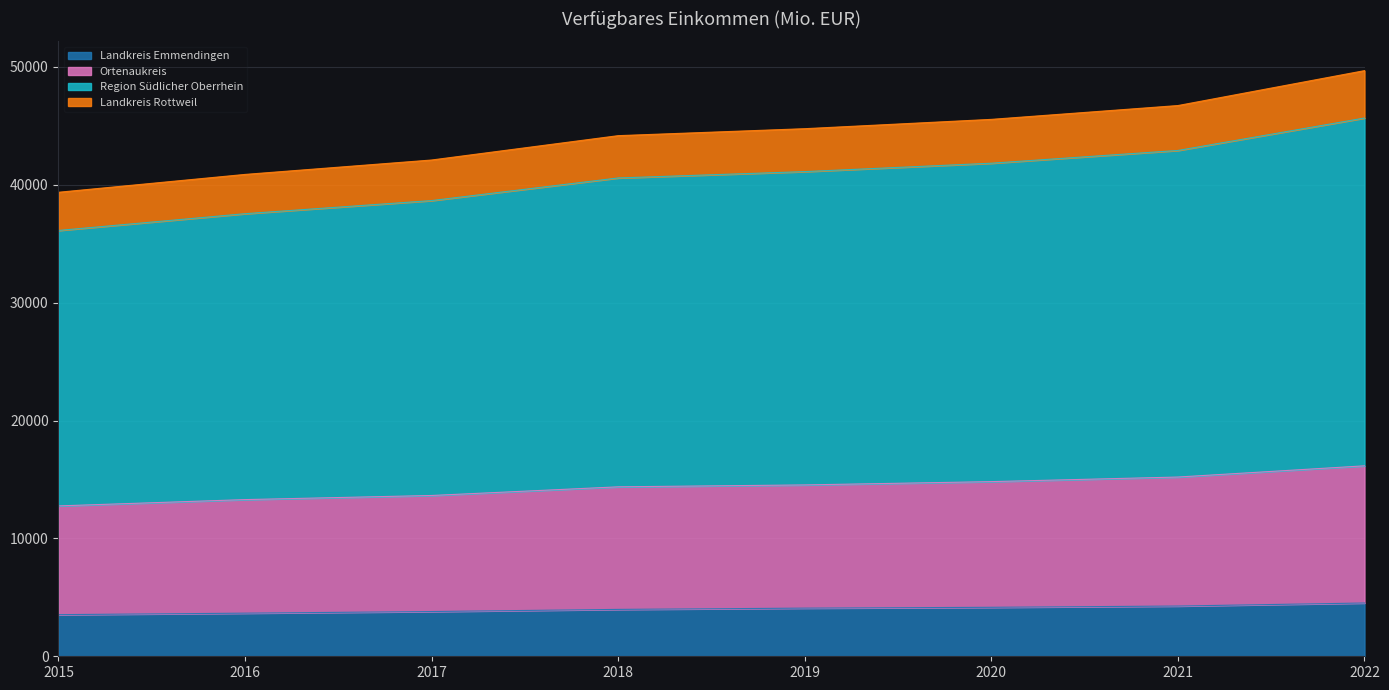

What is the sum of all Landkreis Emmendingen values?

31978.3